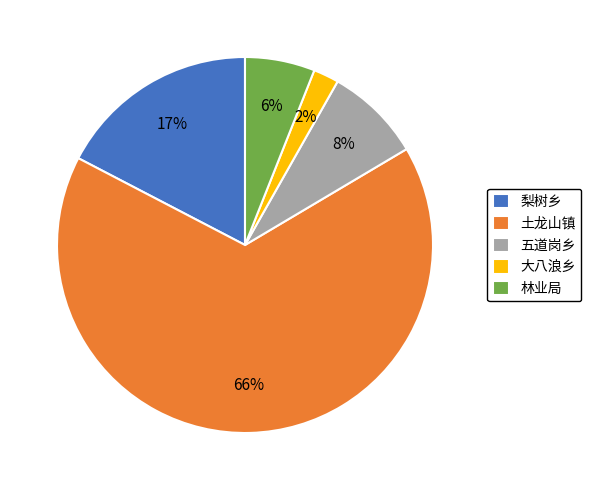

The 土龙山镇 slice represents 75% of the pie. True or false?

False